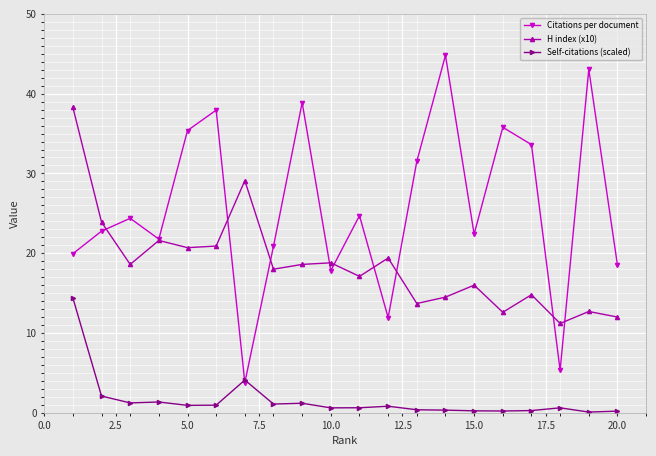

True or false: H index (x10) and Self-citations (scaled) cross at least once.

False